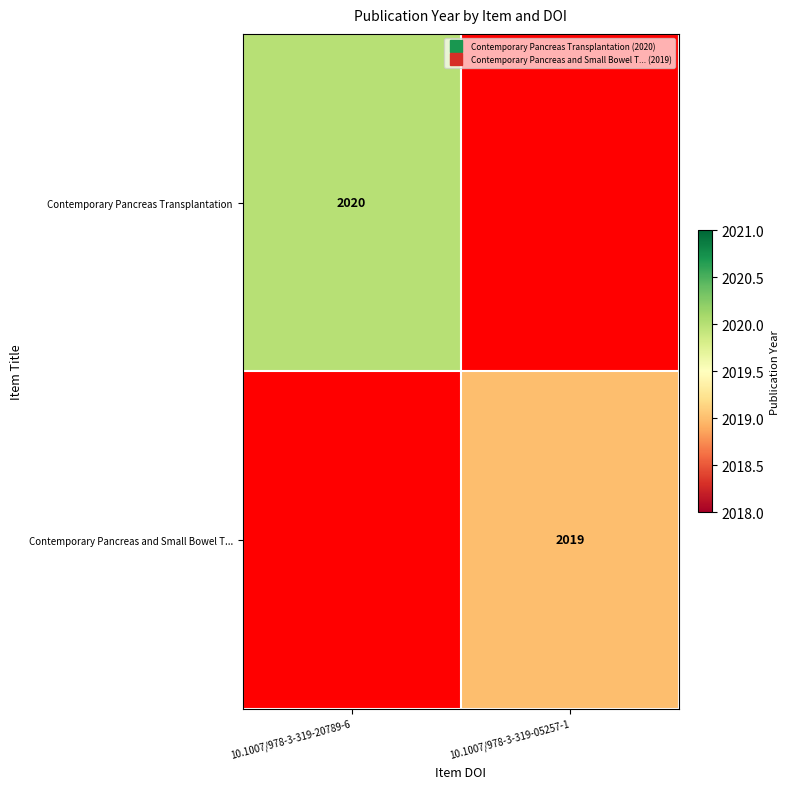

What is the total value across all series at 10.1007/978-3-319-20789-6?

2020